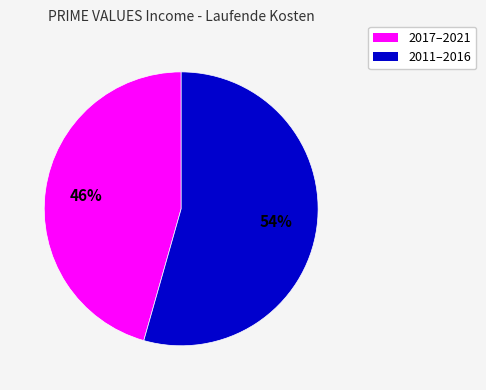

To the nearest percent, what is the average slice percentage?

50%